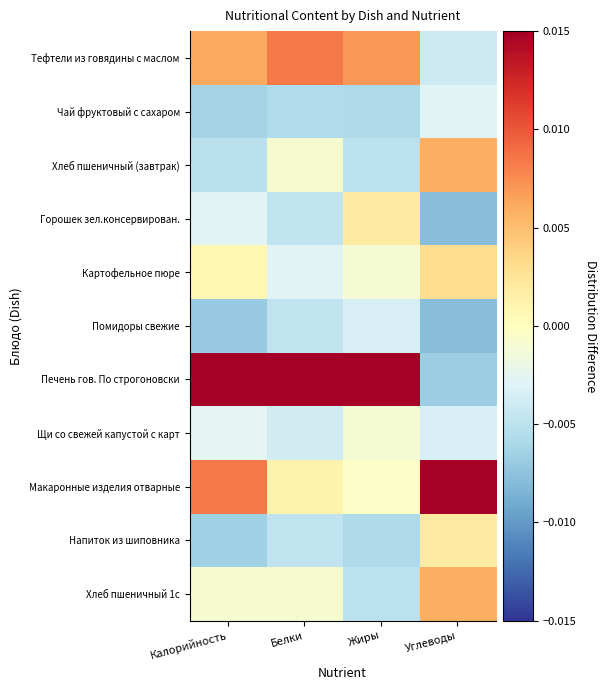

Which label corresponds to the largest value in the chart?

Жиры